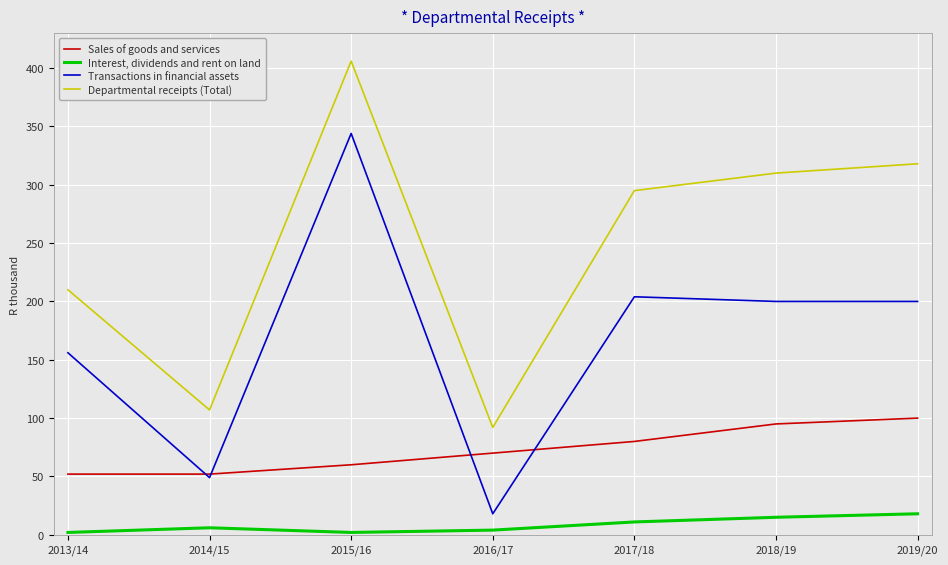

What position from the right is 2015/16?

5